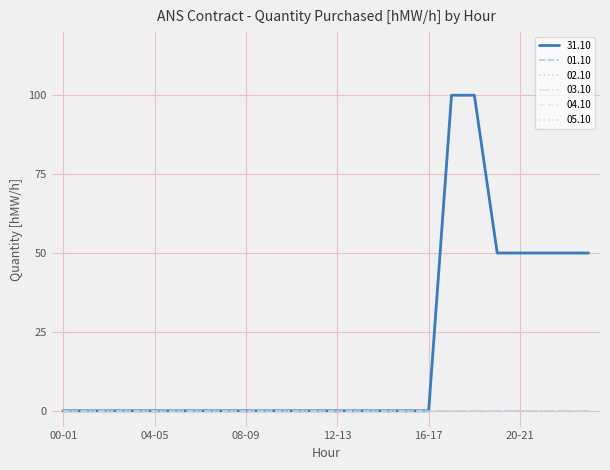

List the labels in order of 31.10 value, smallest first.

00-01, 01-02, 02-03, 03-04, 04-05, 05-06, 06-07, 07-08, 08-09, 09-10, 10-11, 11-12, 12-13, 13-14, 14-15, 15-16, 16-17, 19-20, 20-21, 21-22, 22-23, 23-24, 17-18, 18-19